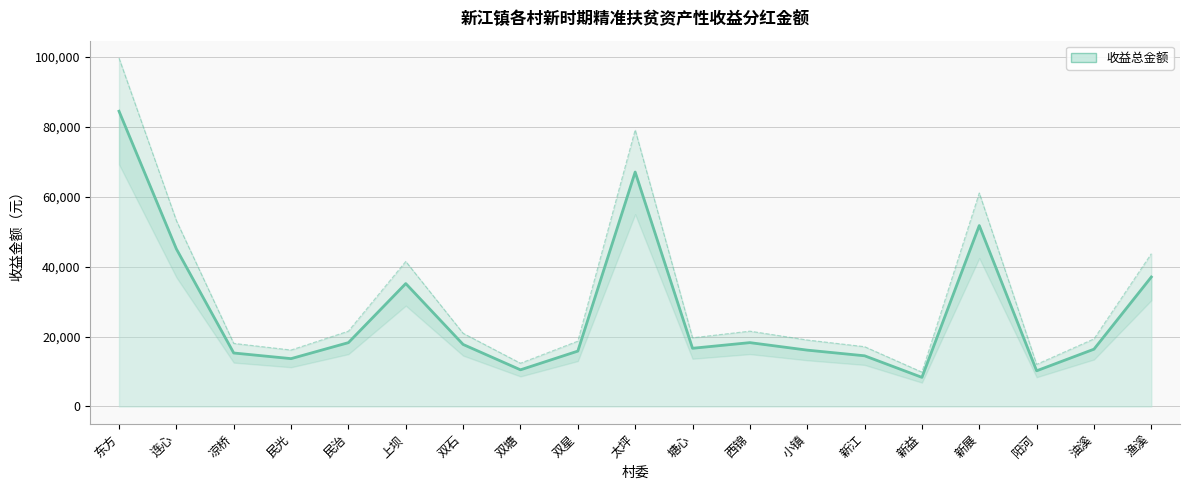

The chart shows a value of 19322.5 at 油溪. True or false?

True